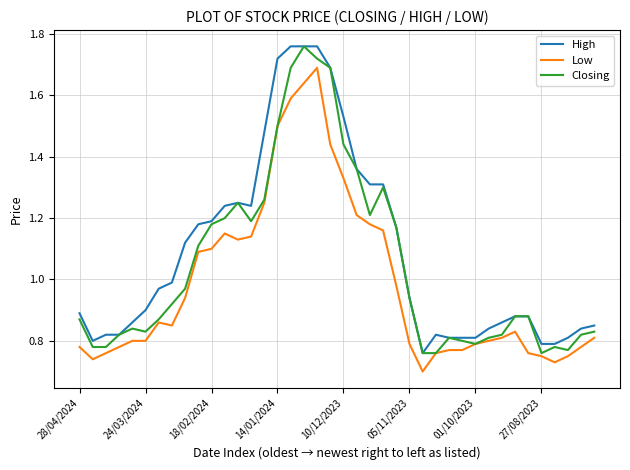

Is this an area chart (filled region under the line)?

No